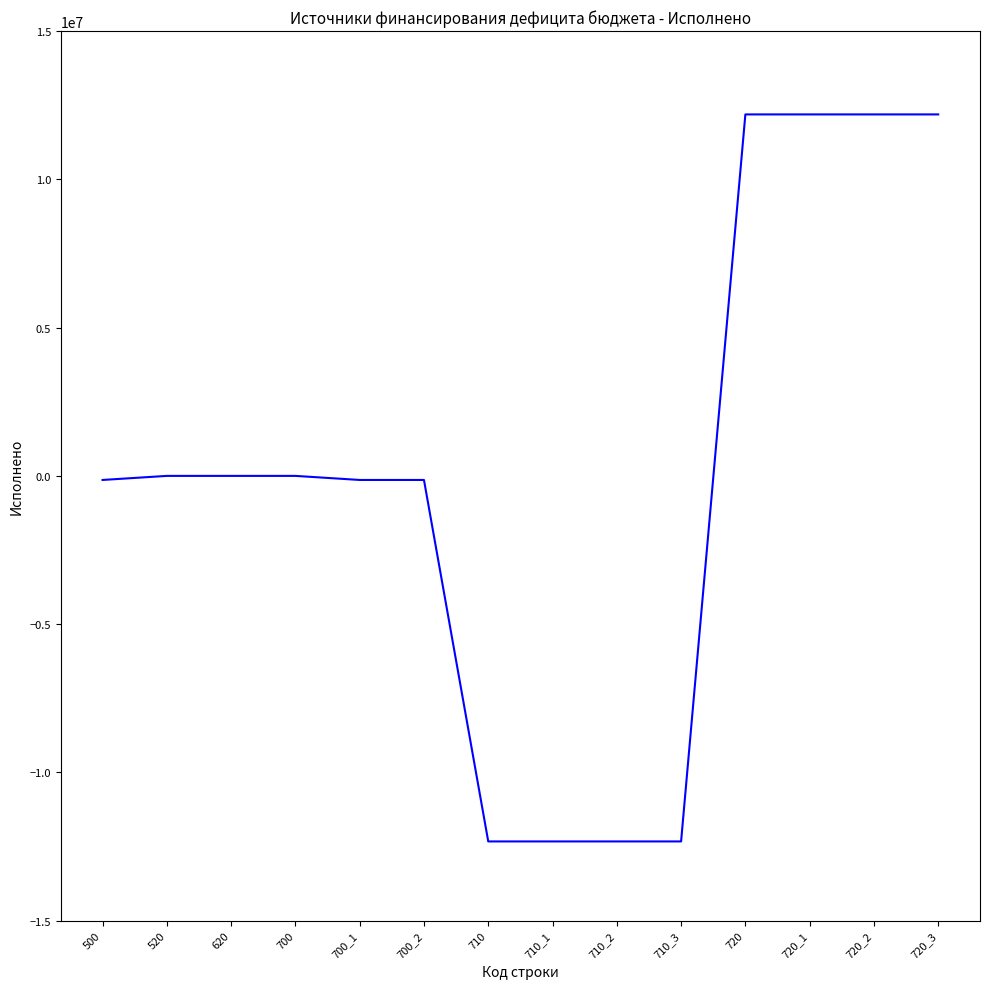

Count the number of categories in the chart.

14